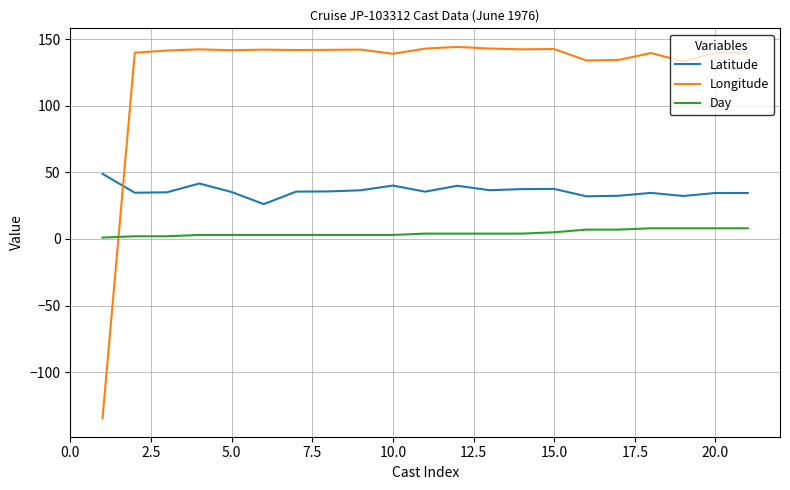

List the series in order of their peak value, highest first.

Longitude, Latitude, Day